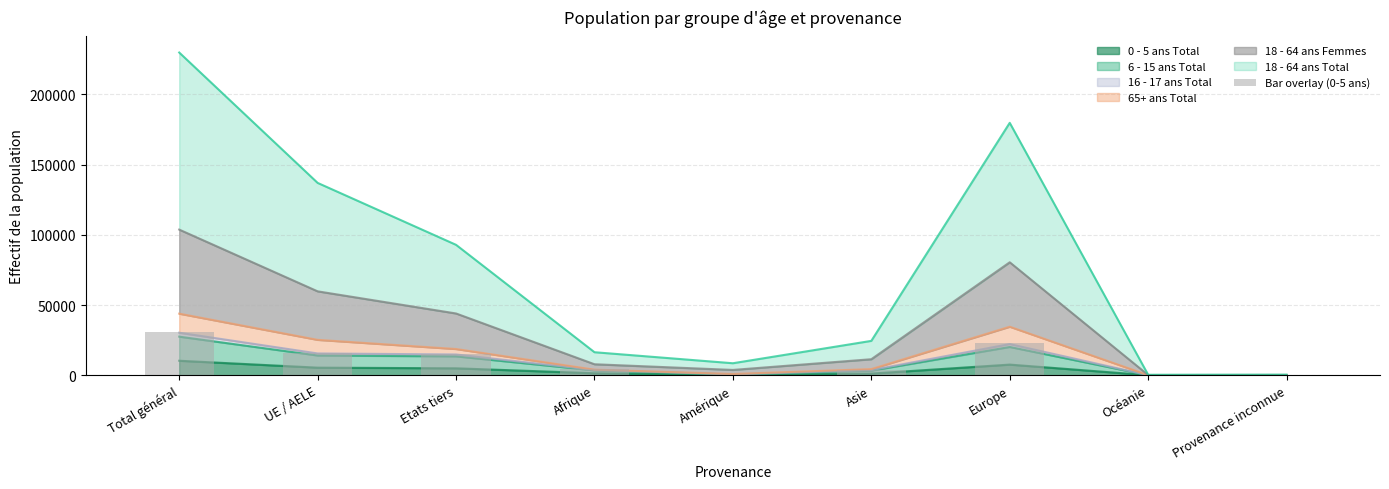

What is the minimum value shown in the chart?

12